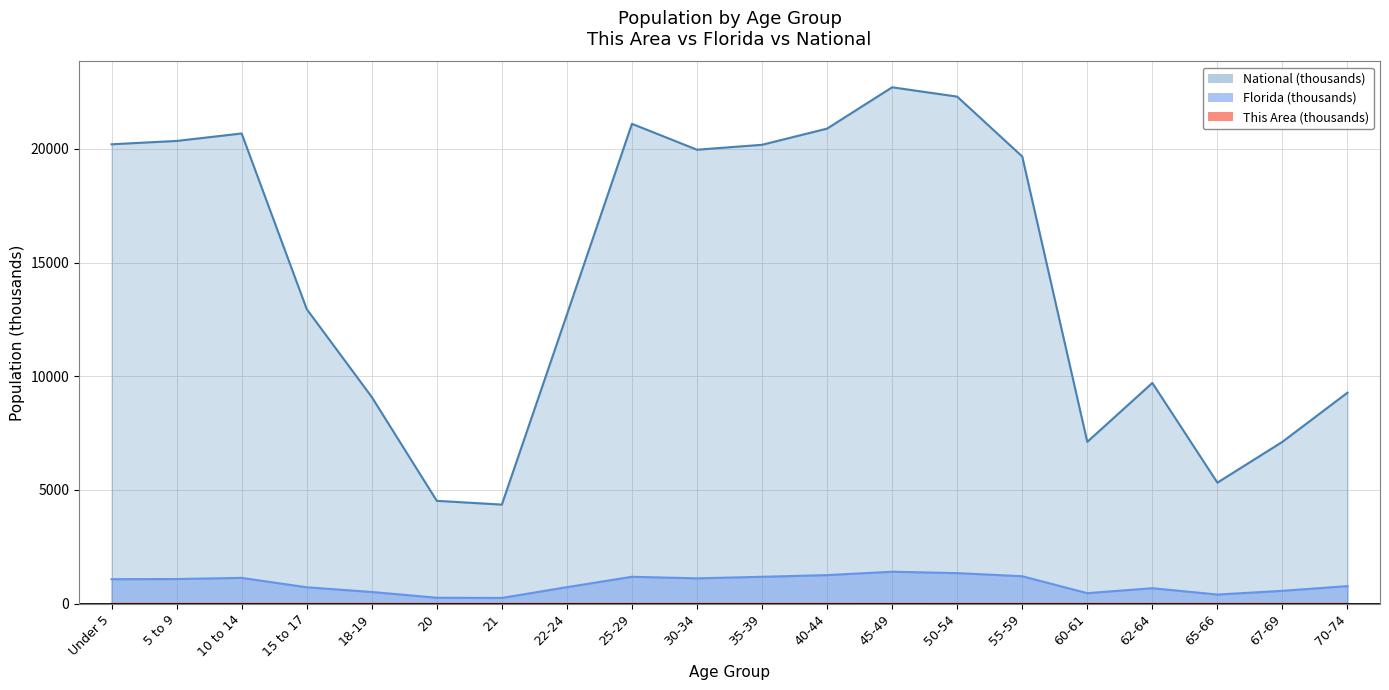

Which series has the largest range (max minus min)?

National (thousands)